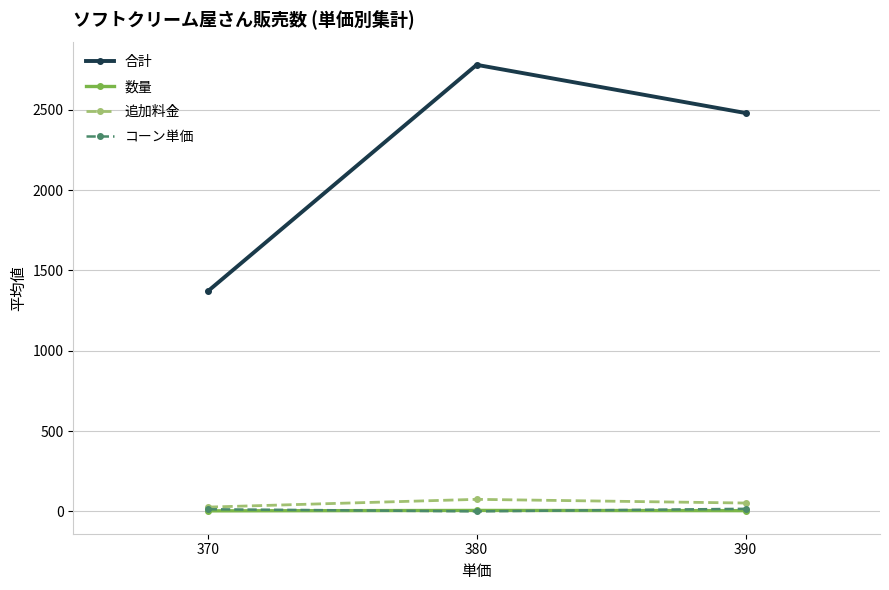

What is the greatest value displayed?

2780.0